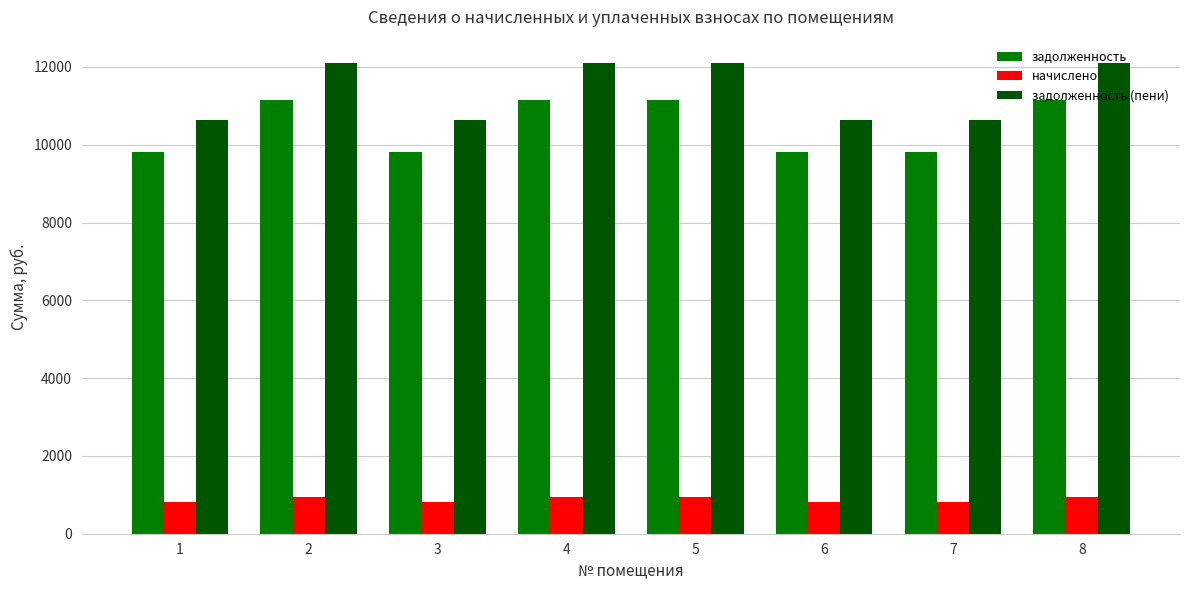

Where does the задолженность series first go above 11155?

2